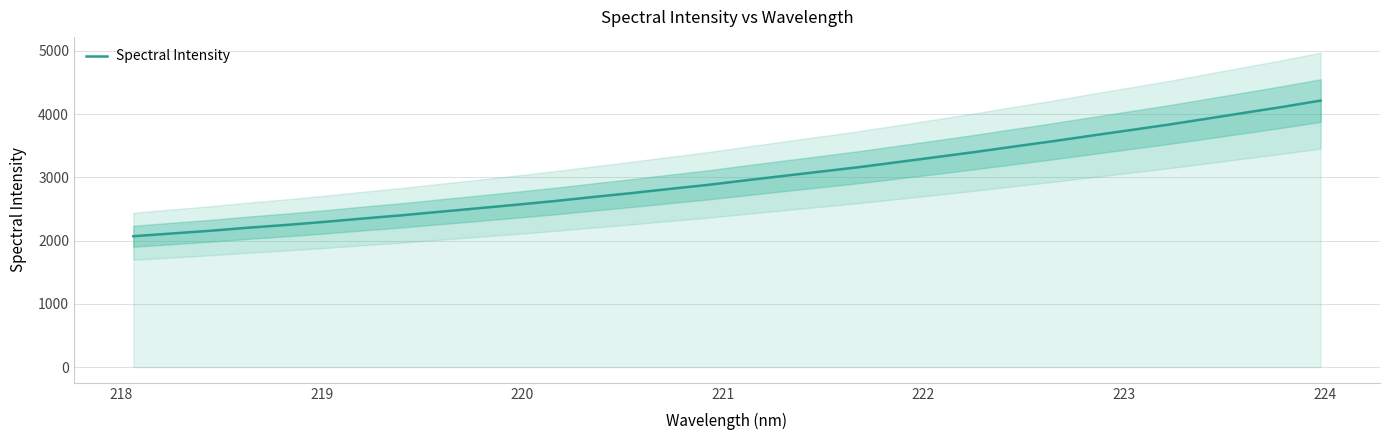

What is the minimum value for Spectral Intensity?

2069.8